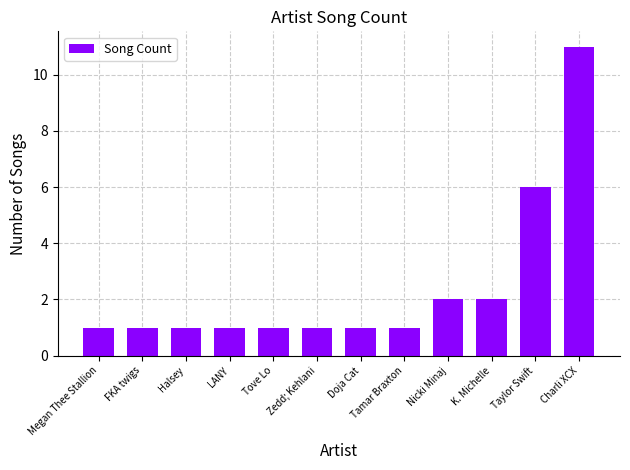

What is the greatest value displayed?

11